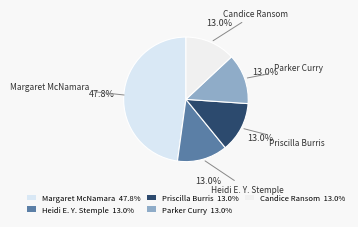

How many slices are in this pie chart?

5